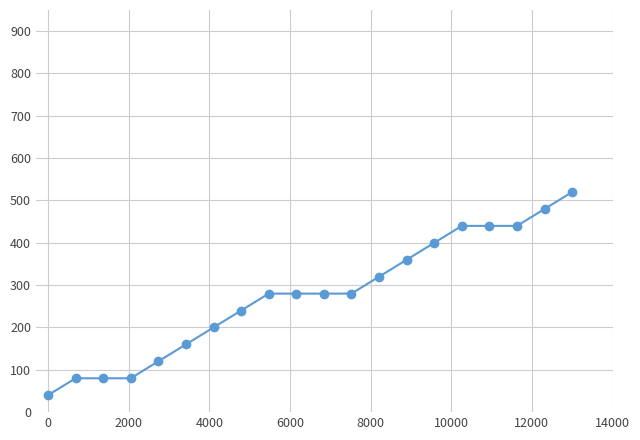

What is the average value?

276